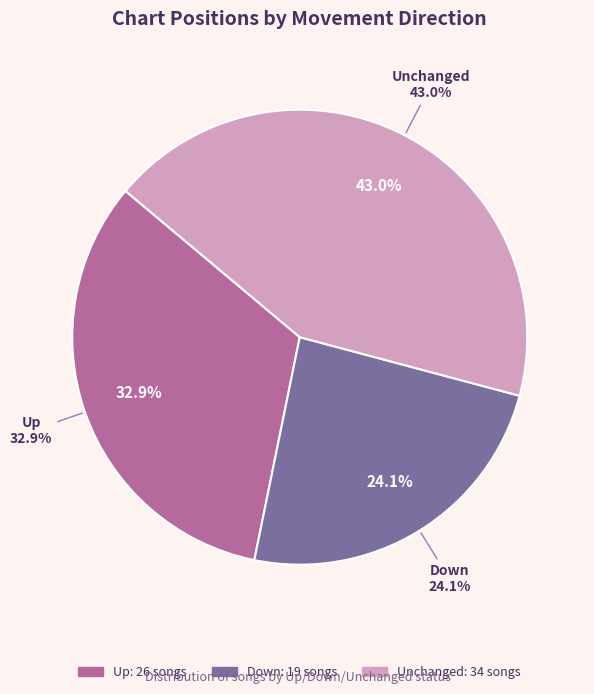

To the nearest percent, what is the average slice percentage?

33%